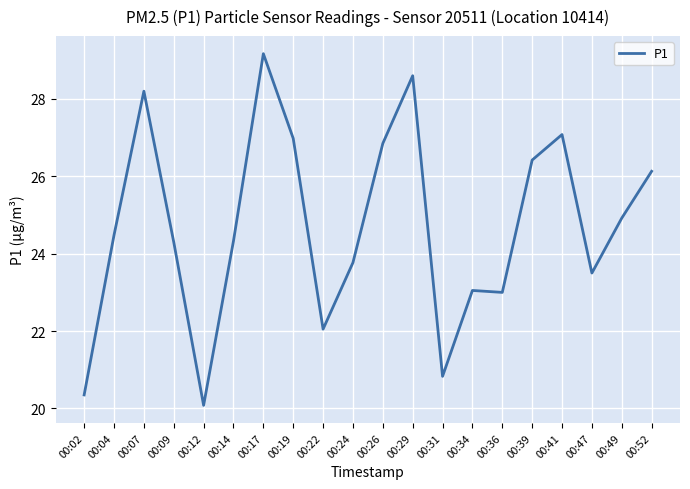

What is the difference between the values at 00:39 and 00:19?

0.6